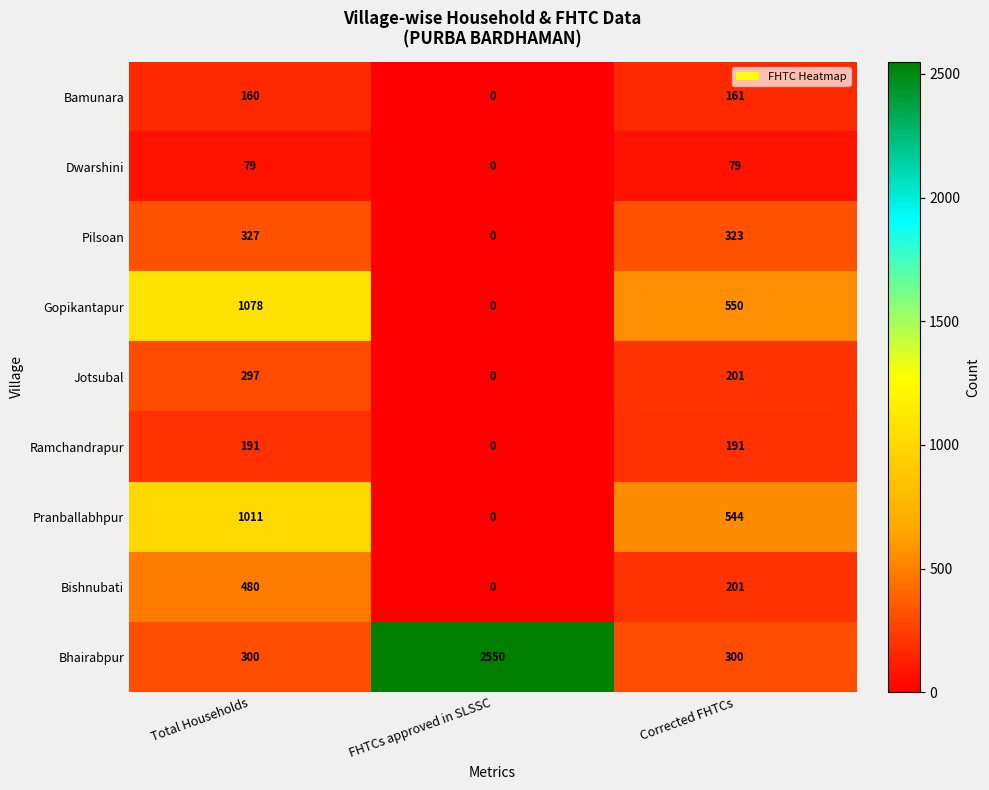

Reading left to right, list all the values displayed in this chart.

Bamunara: 160	0	161
Dwarshini: 79	0	79
Pilsoan: 327	0	323
Gopikantapur: 1078	0	550
Jotsubal: 297	0	201
Ramchandrapur: 191	0	191
Pranballabhpur: 1011	0	544
Bishnubati: 480	0	201
Bhairabpur: 300	2550	300